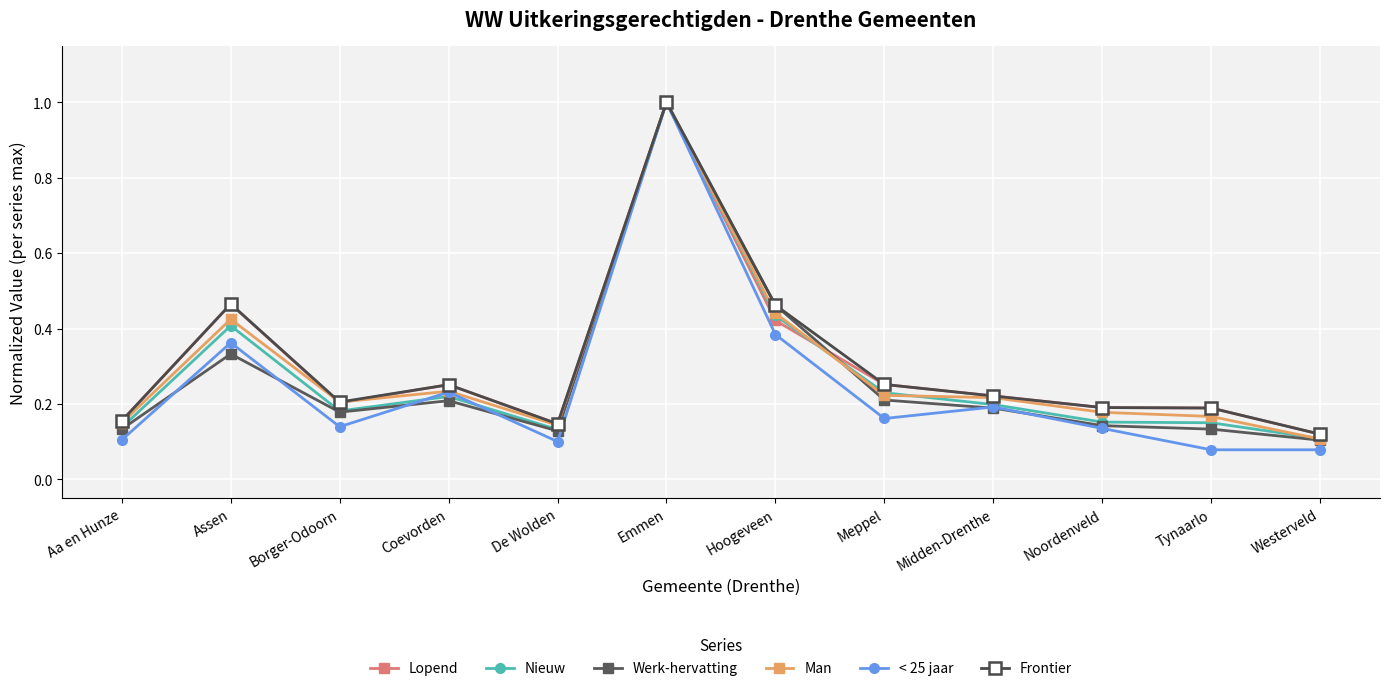

What is the minimum value for Lopend?

0.1